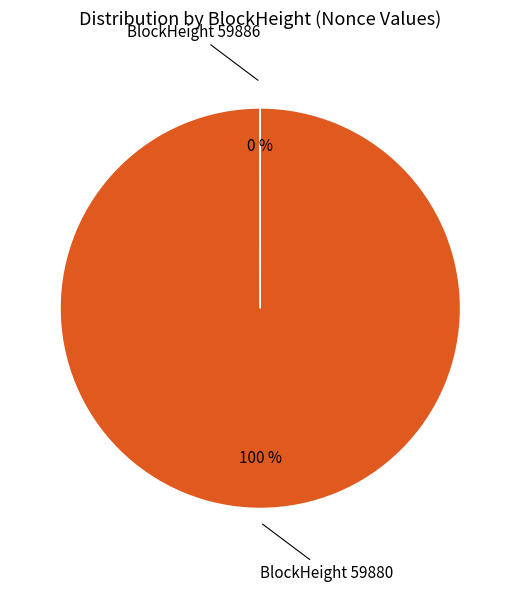

The BlockHeight 59880 slice represents 85% of the pie. True or false?

False